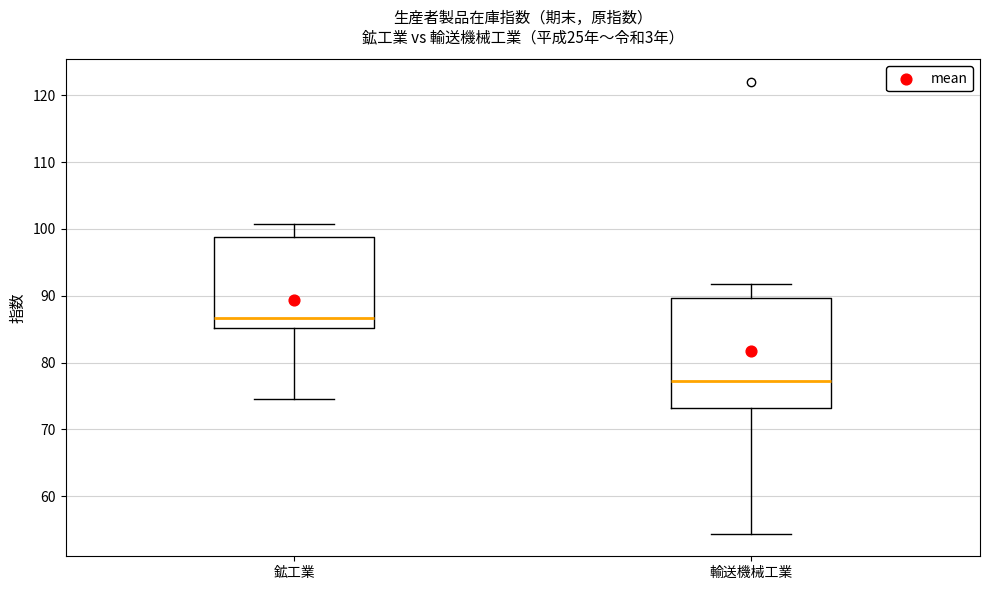

Comparing the boxes themselves (not the whiskers), which one is the tallest?

輸送機械工業